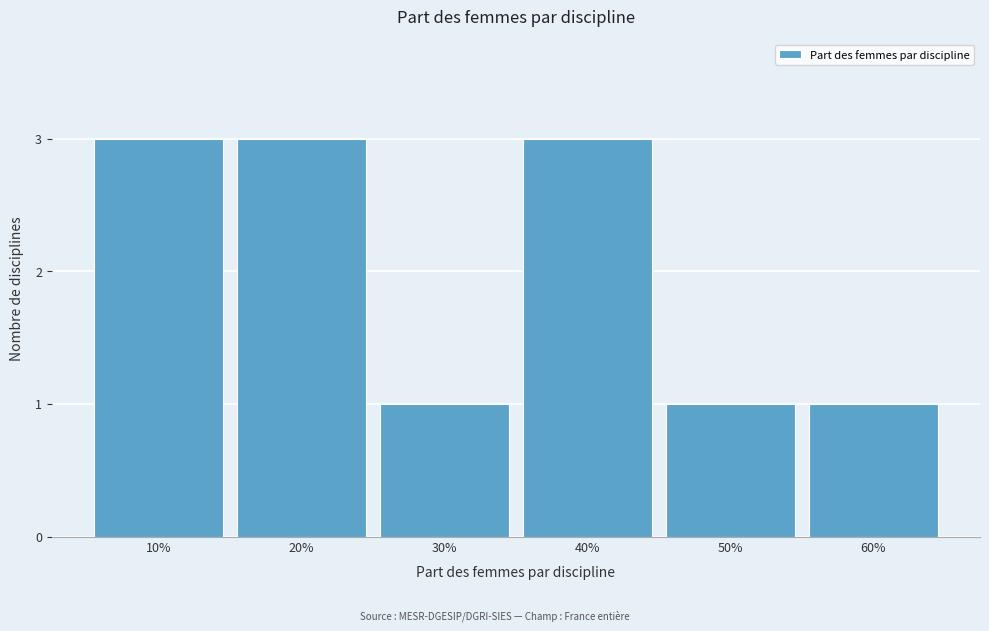

Reading left to right, list all the values displayed in this chart.

3	3	1	3	1	1